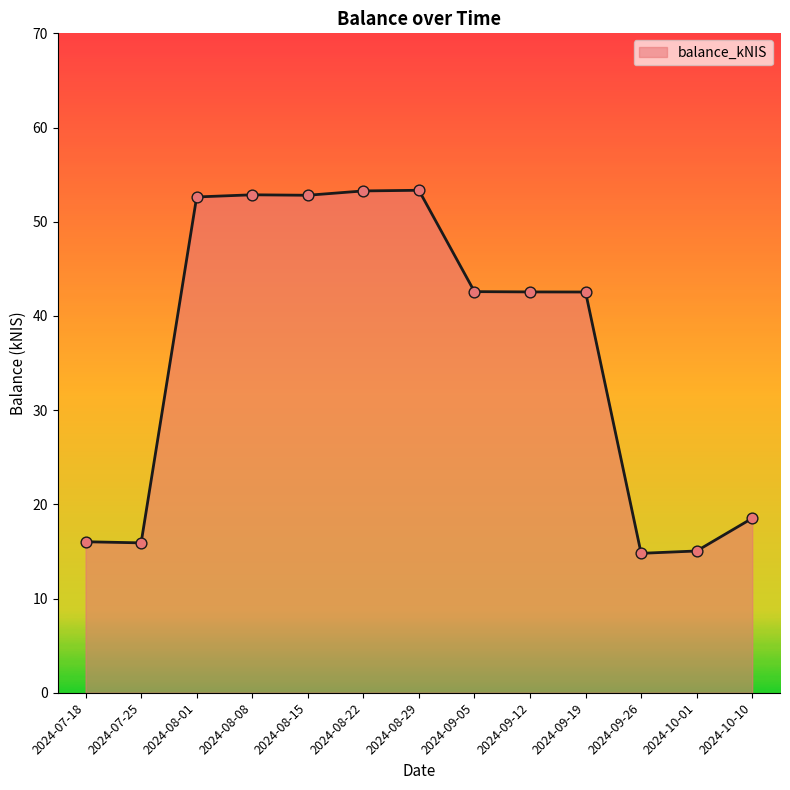

What is the ratio of the value at 2024-08-08 to the value at 2024-09-26?

3.6